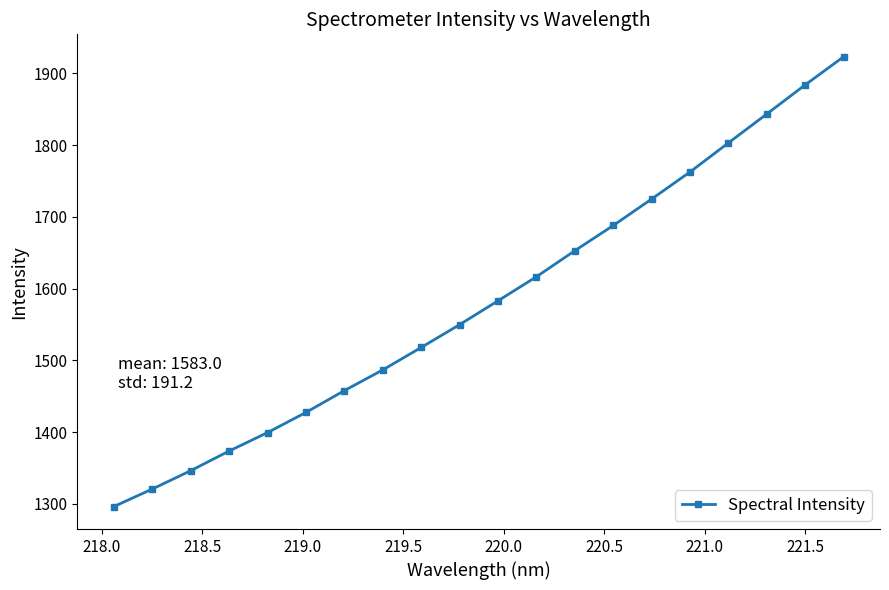

What is the difference between the maximum and minimum values?

626.8